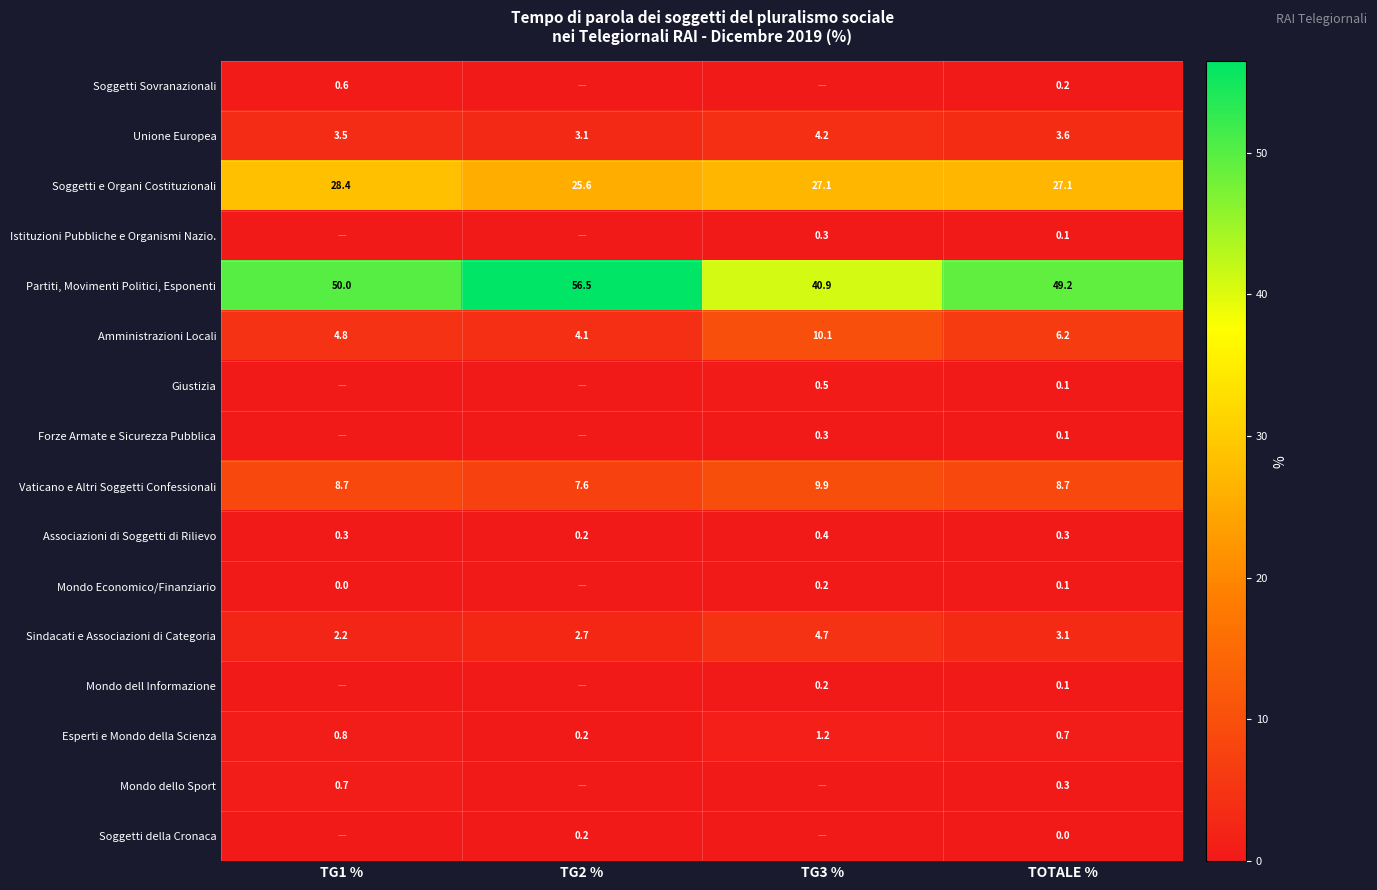

What is the difference between the maximum and minimum values in the Partiti, Movimenti Politici, Esponenti series?

15.6